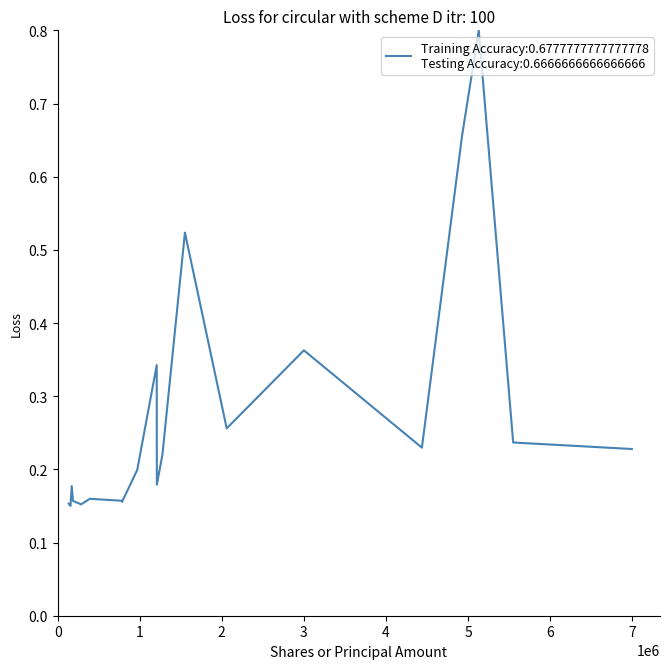

What is the maximum value shown in the chart?

0.8